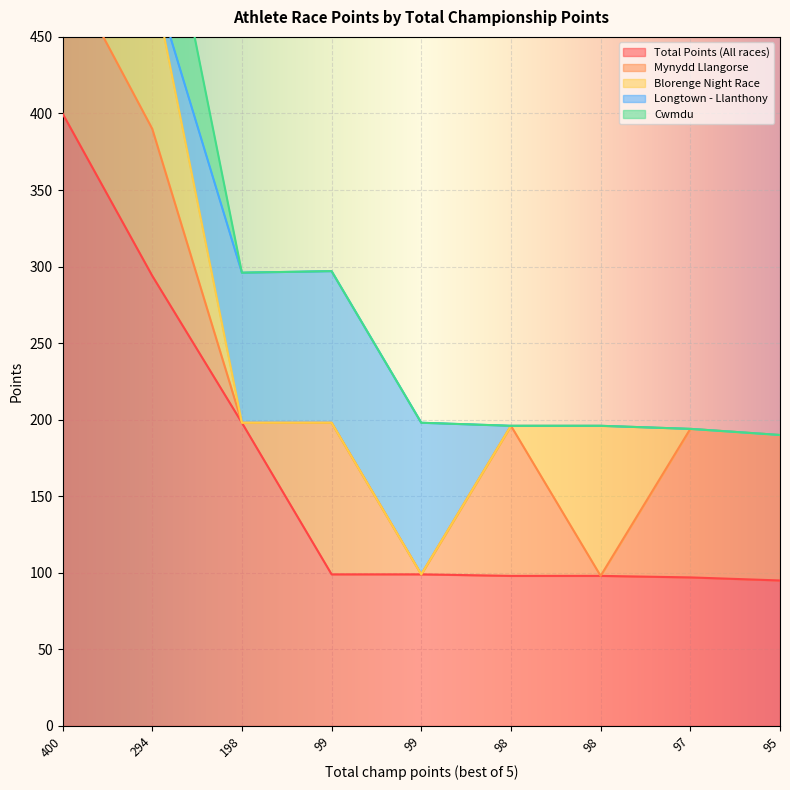

What is the total value across all series at 95?

190